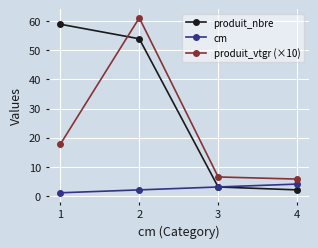

True or false: cm and produit_vtgr (×10) cross at least once.

False